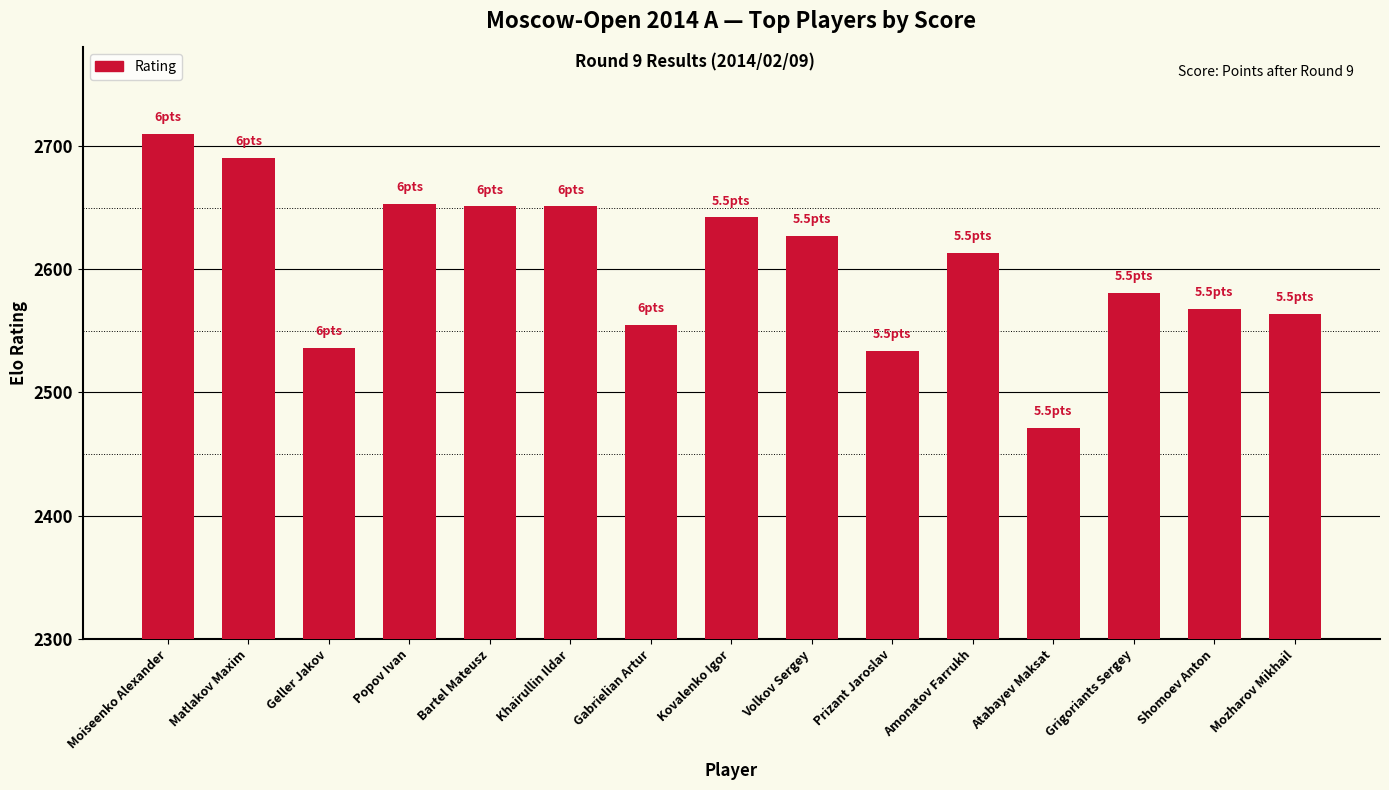

Does the chart contain stacked bars?

No